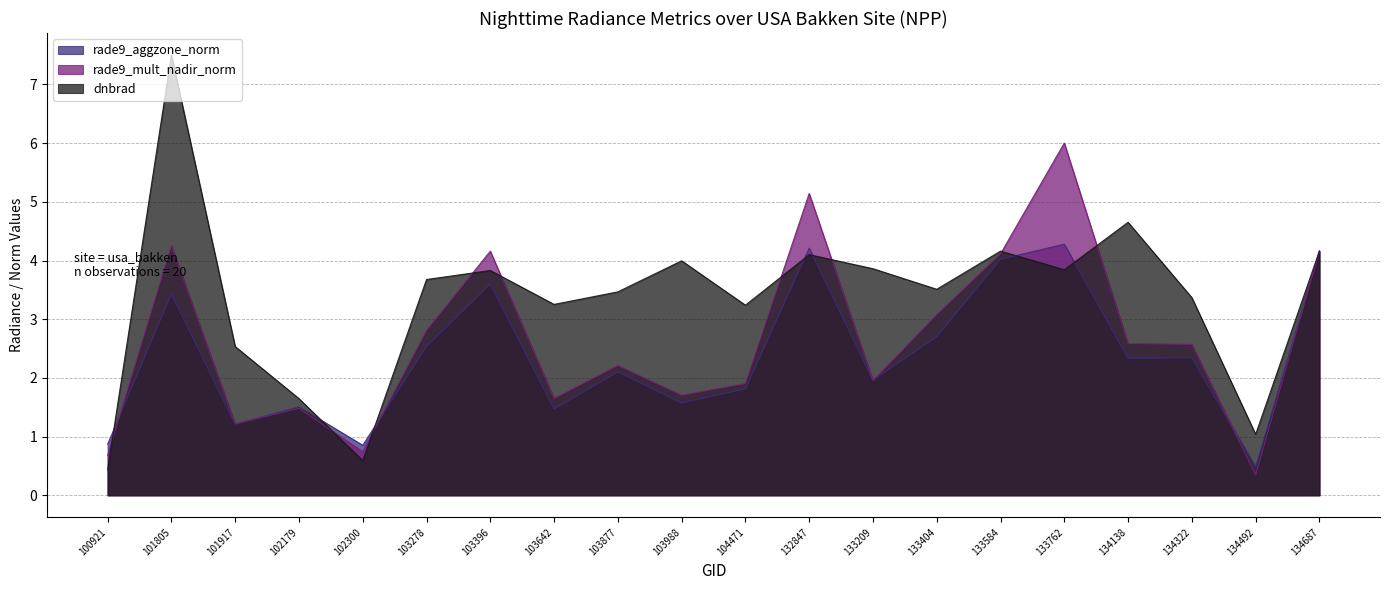

What is the average value of the rade9_aggzone_norm series?

2.4